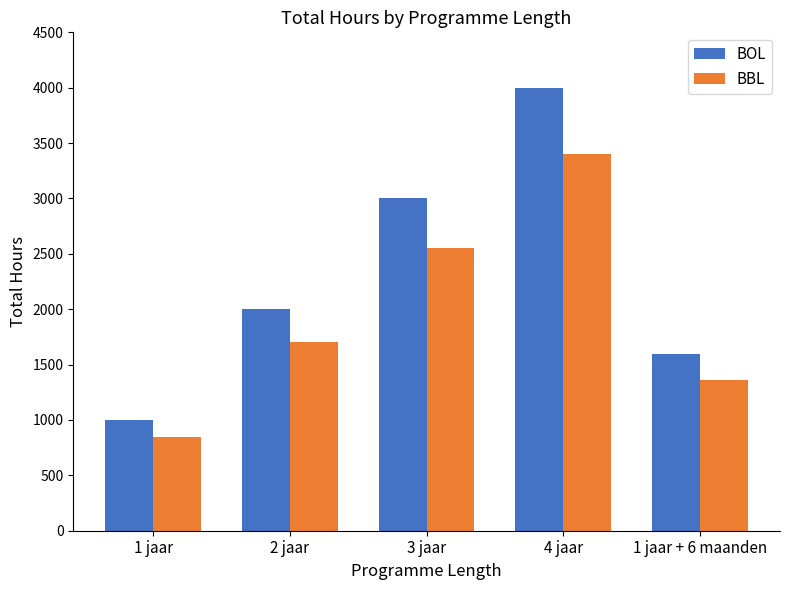

Which series changed the most between 3 jaar and 1 jaar + 6 maanden?

BOL